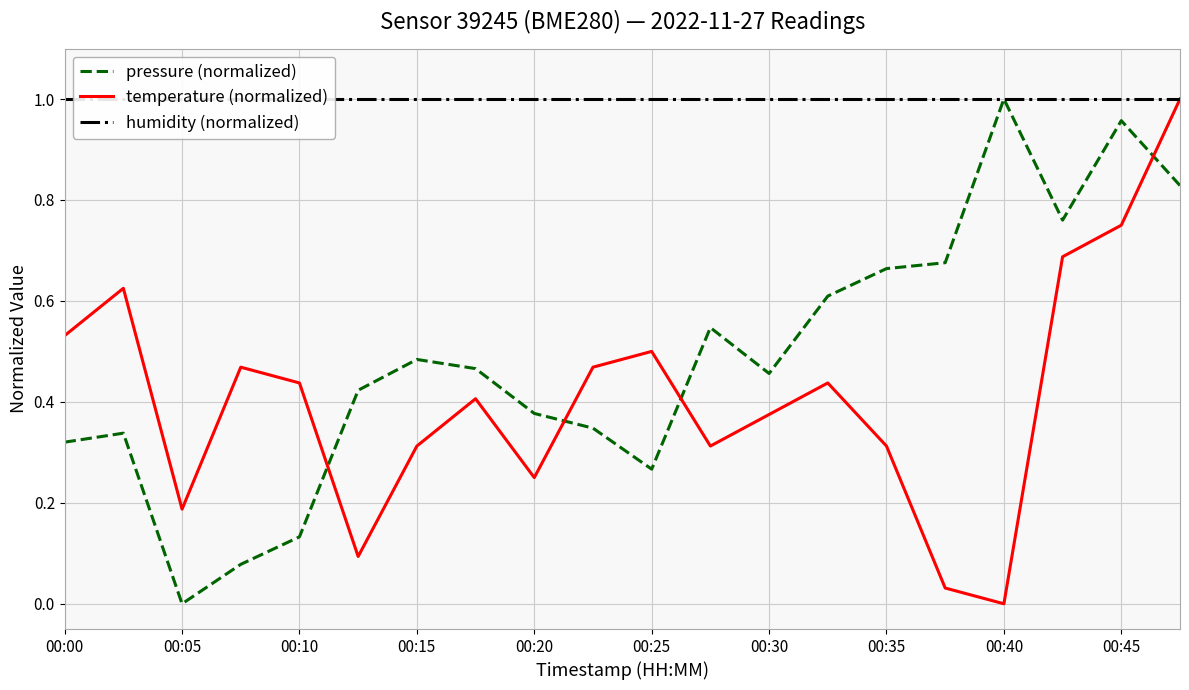

True or false: temperature (normalized) and humidity (normalized) cross at least once.

False